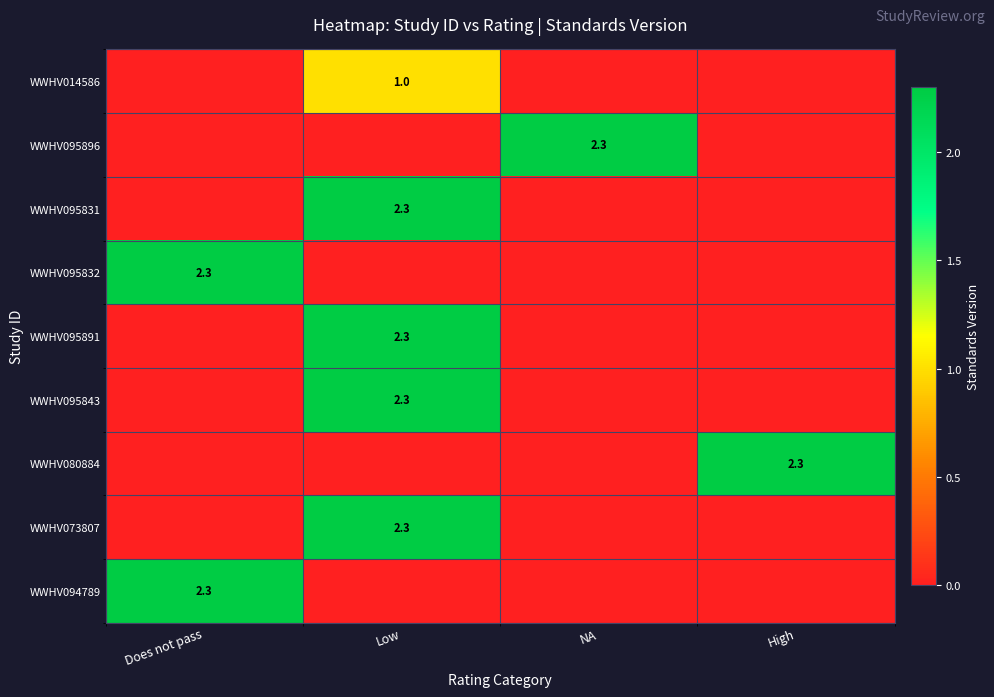

True or false: WWHV073807 has a value of 2.3 at Low.

True